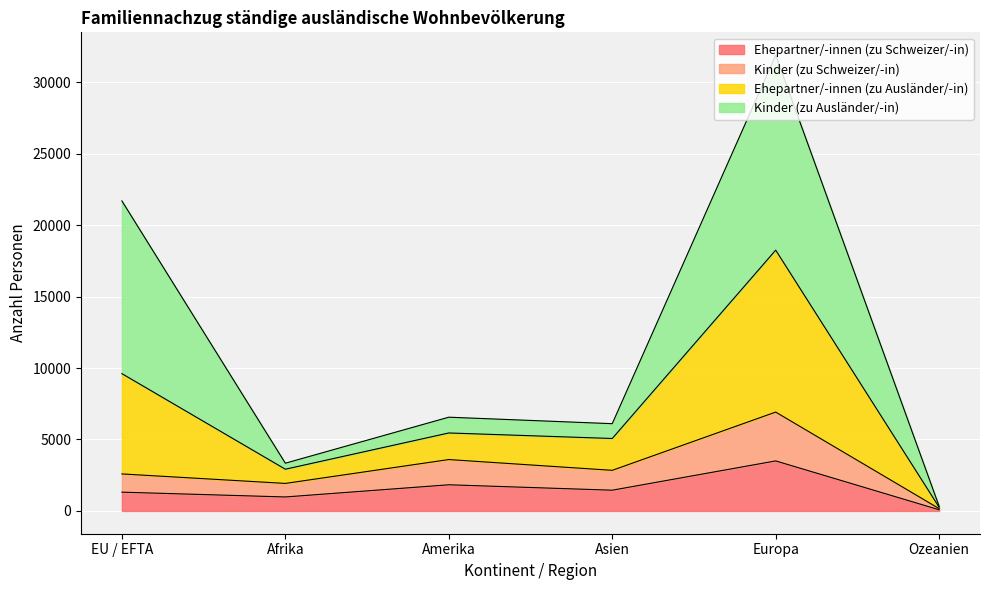

At which category is the sum across all series the highest?

Europa